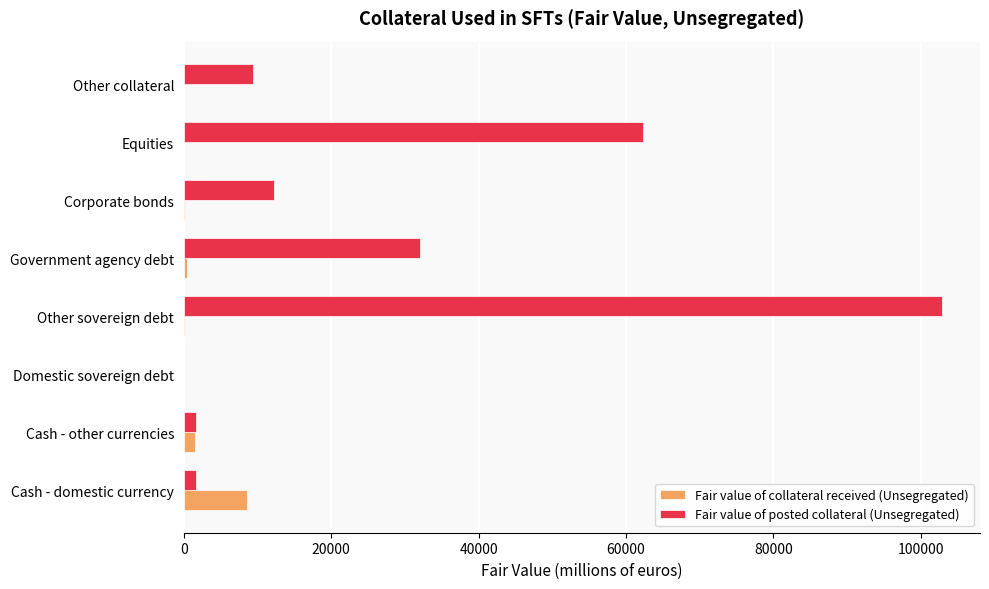

At which category is the sum across all series the highest?

Other sovereign debt